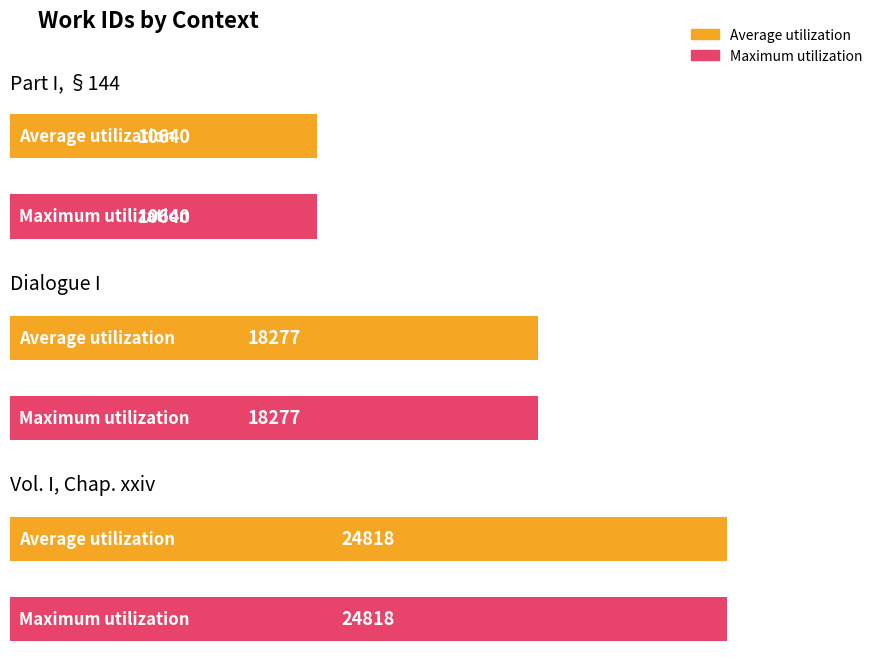

At which label is Average utilization closest to 17729?

Dialogue I